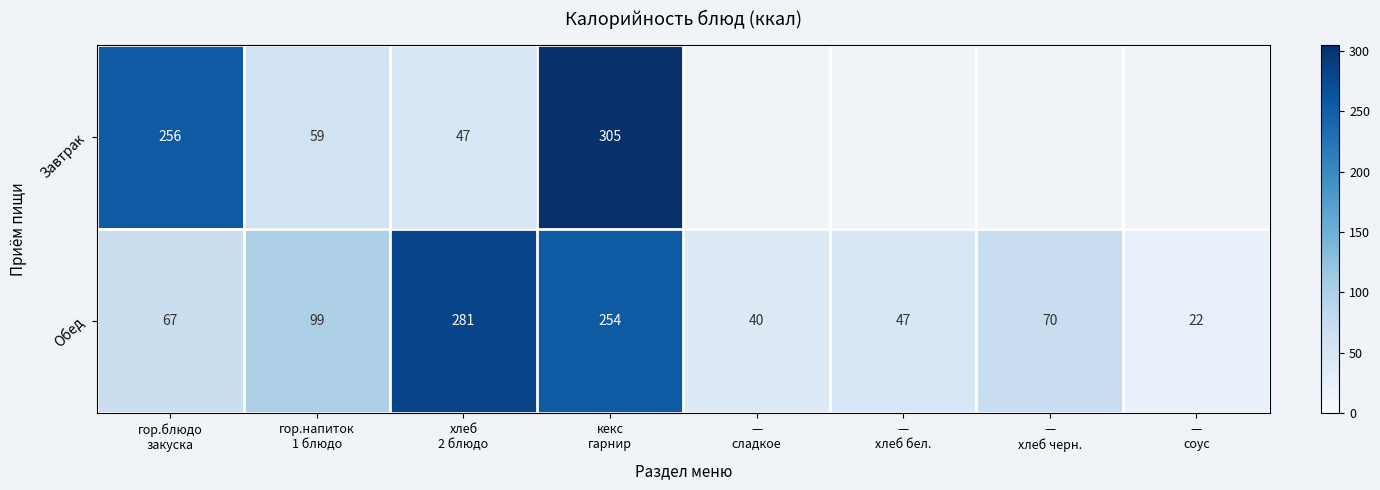

What is the difference between the maximum and minimum values in the Обед series?

259